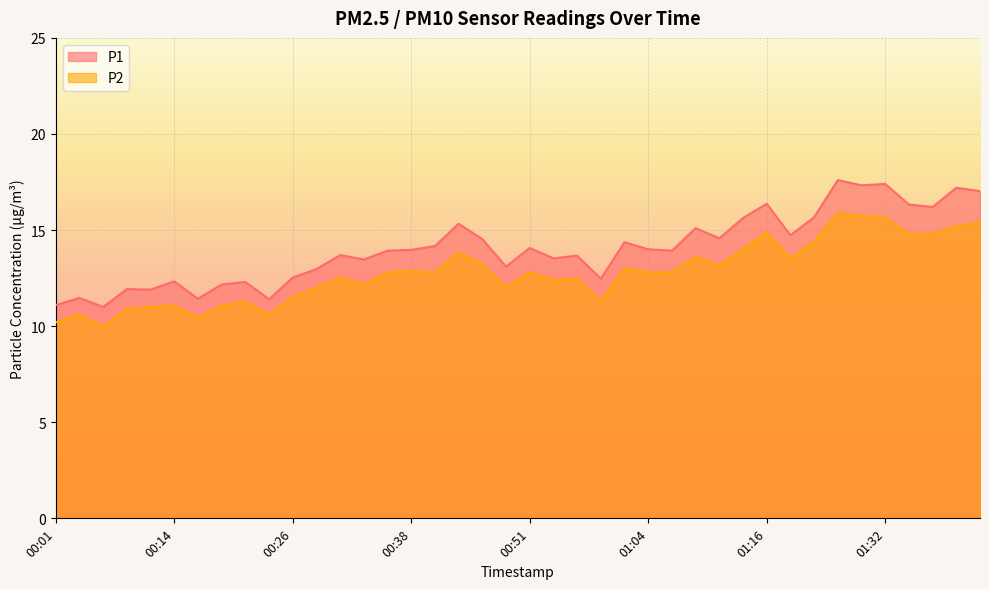

Which category has the lowest value in the P2 series?

00:06